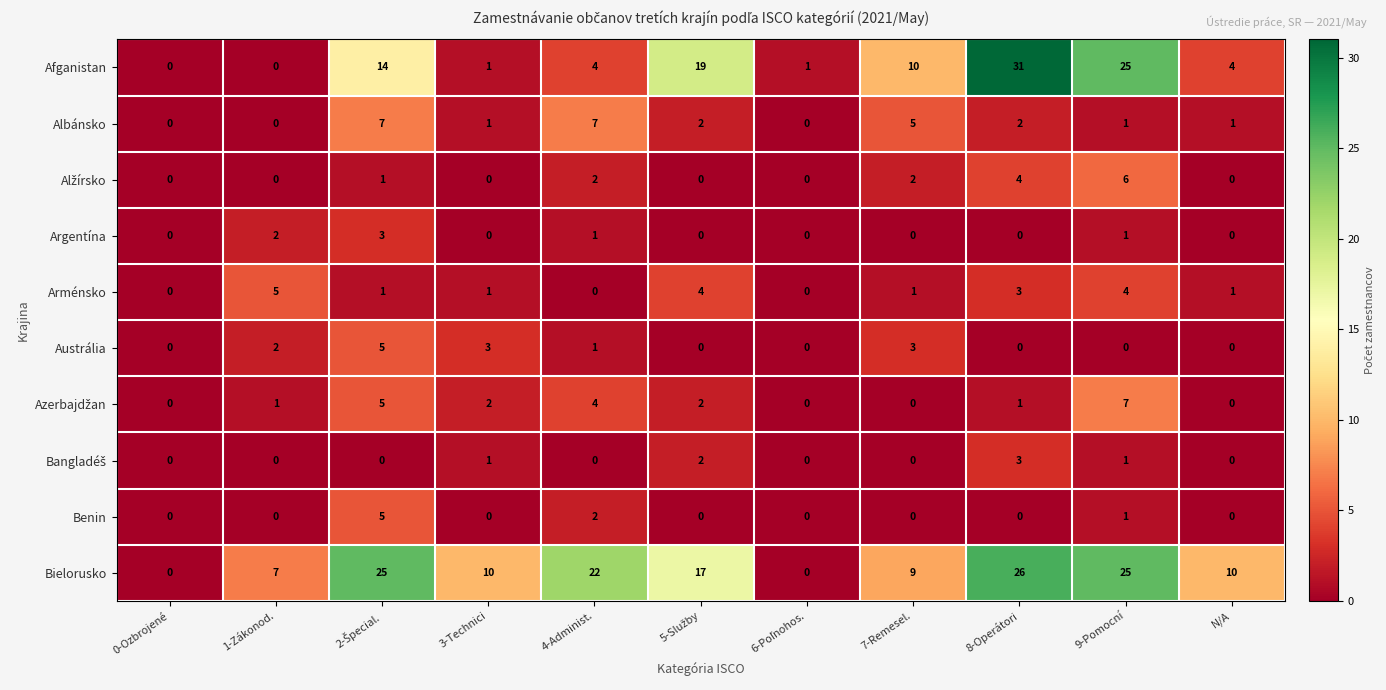

Count the number of data series in this chart.

10